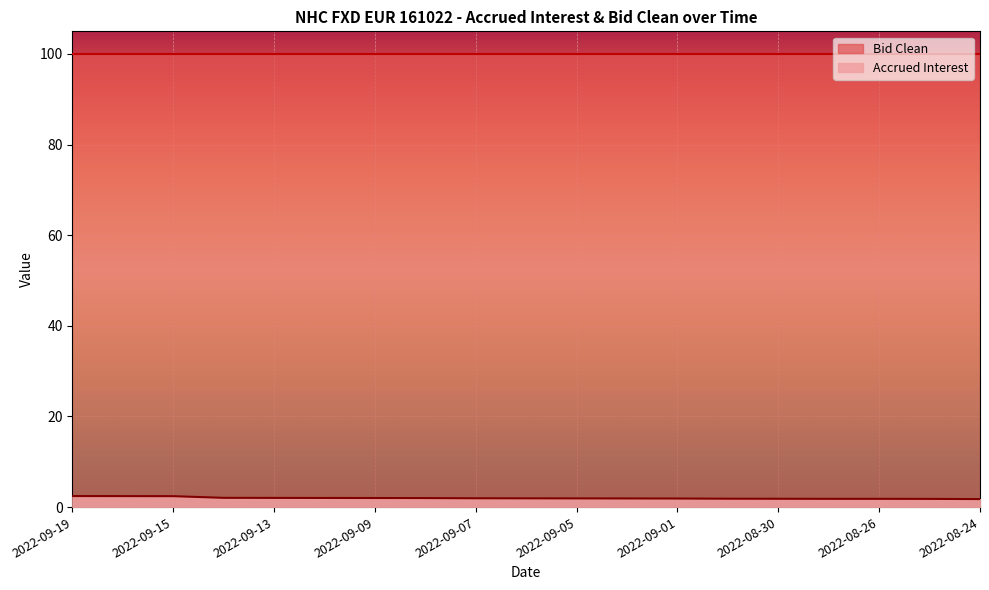

What is the label of the 8th point from the left?

2022-09-08